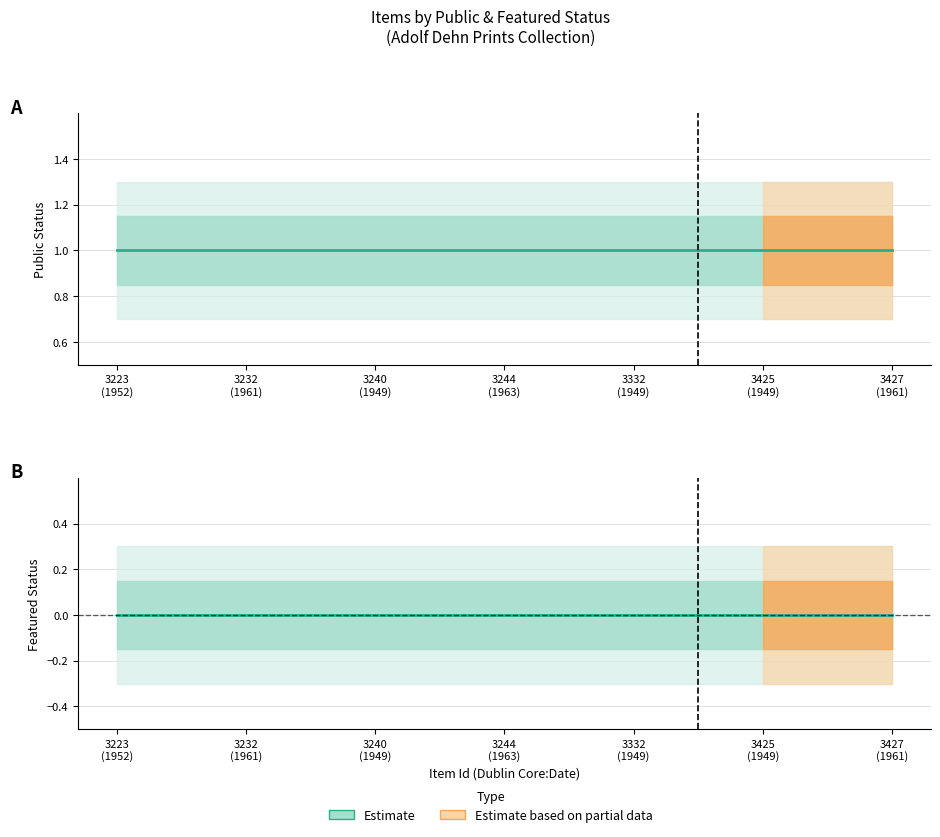

Reading right to left, extract all data points from this chart.

public: 1	1	1	1	1	1	1
featured: 0	0	0	0	0	0	0